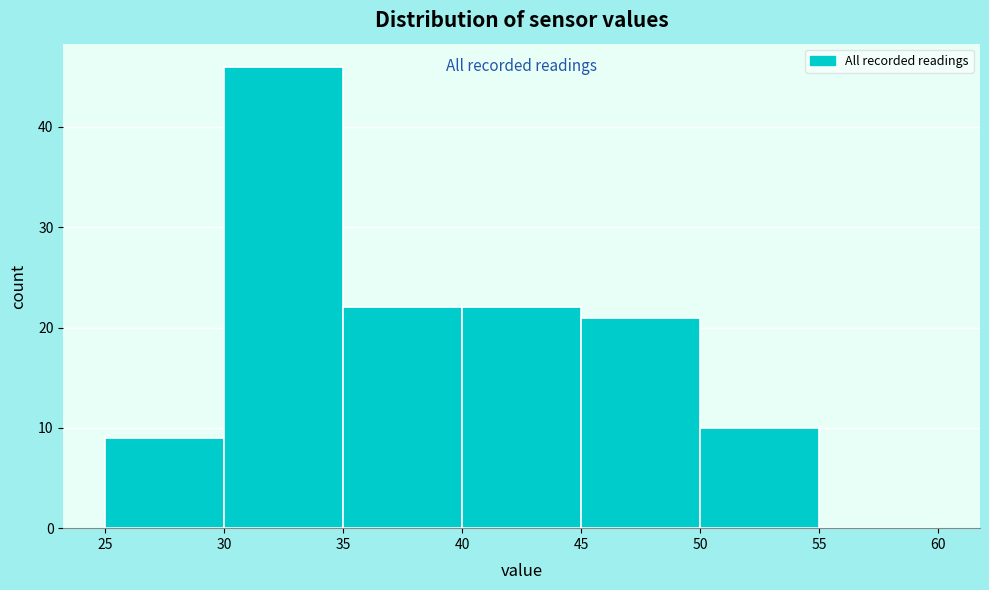

How tall is the bar that spans 25 to 30 on the x-axis? The values are not printed on the chart, so give them approximately, as read against the axis.

9